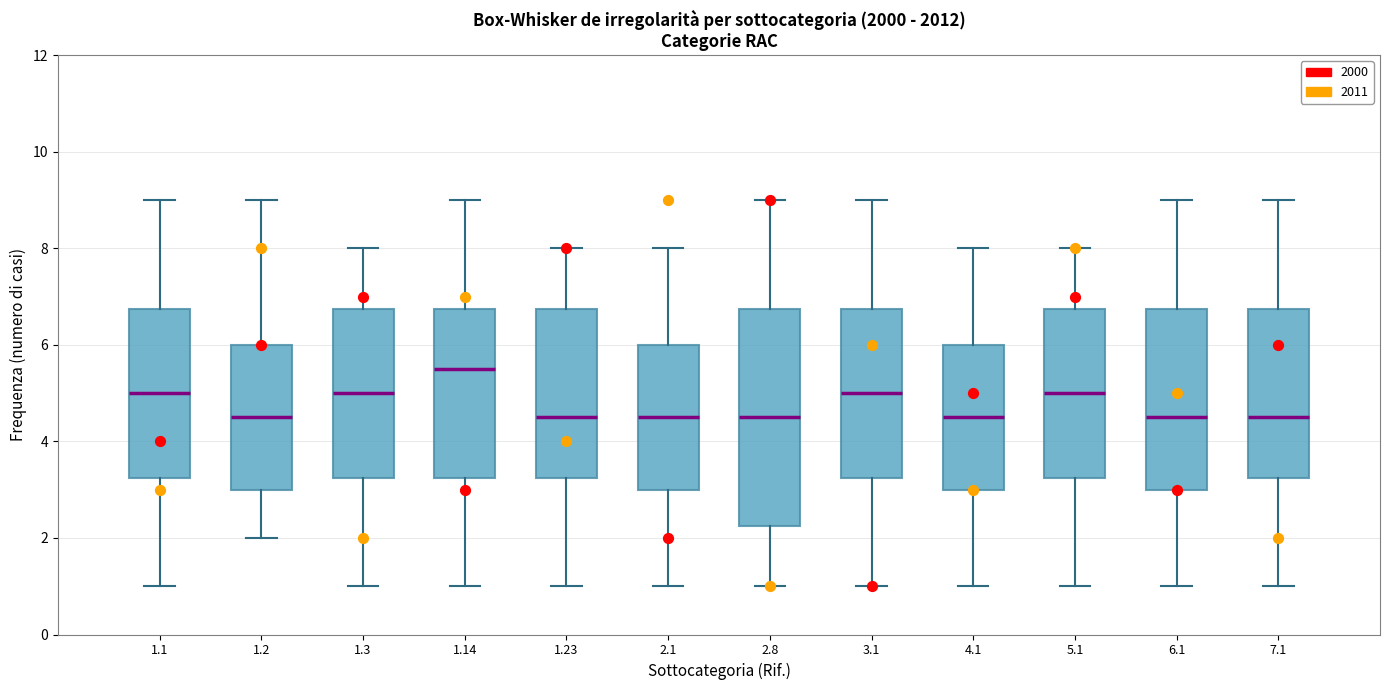

Comparing the boxes themselves (not the whiskers), which one is the tallest?

2.8